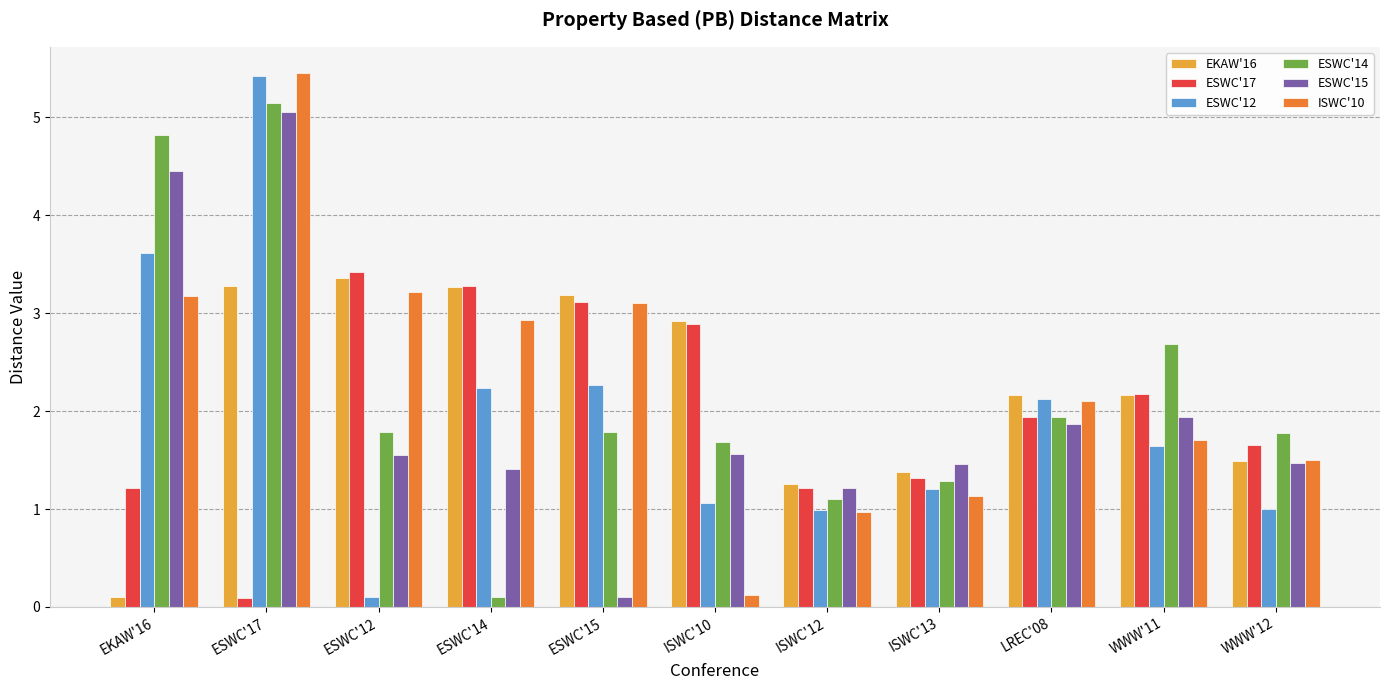

What is the difference between the maximum and minimum values in the ESWC'12 series?

5.3